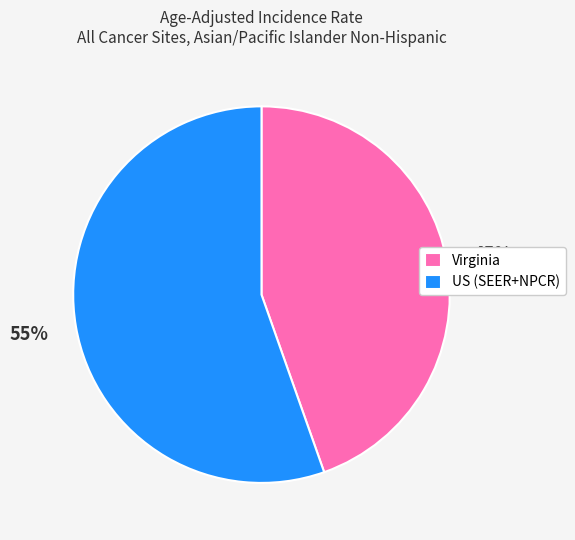

Do Virginia and US (SEER+NPCR) together represent more than half of the pie?

Yes